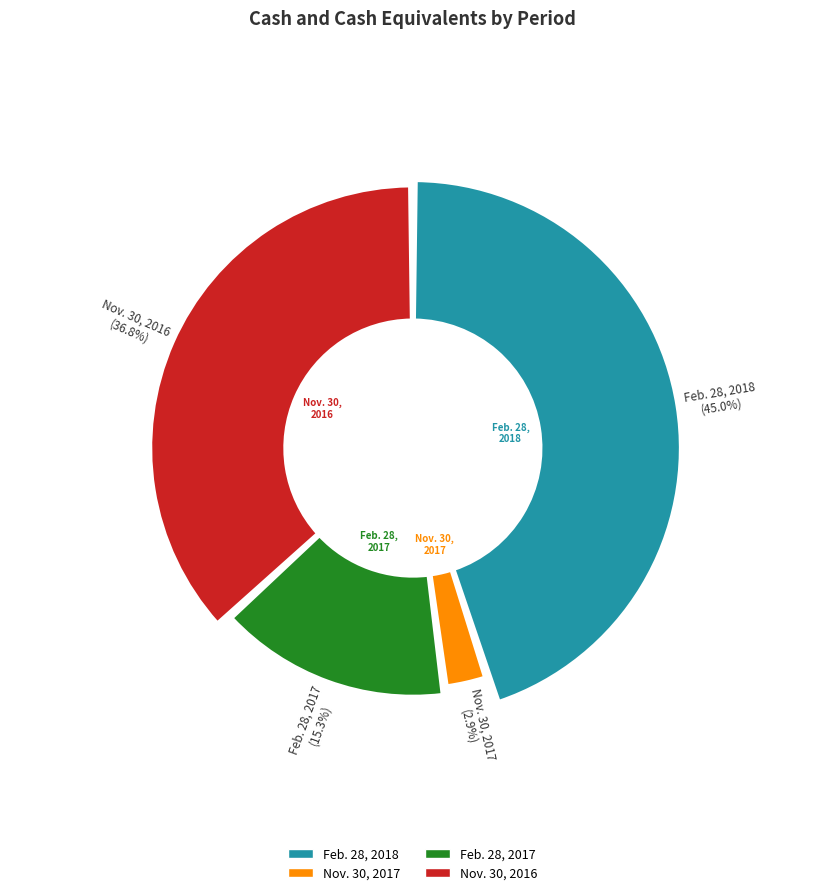

Does Feb. 28, 2018 represent more than half of the total?

No